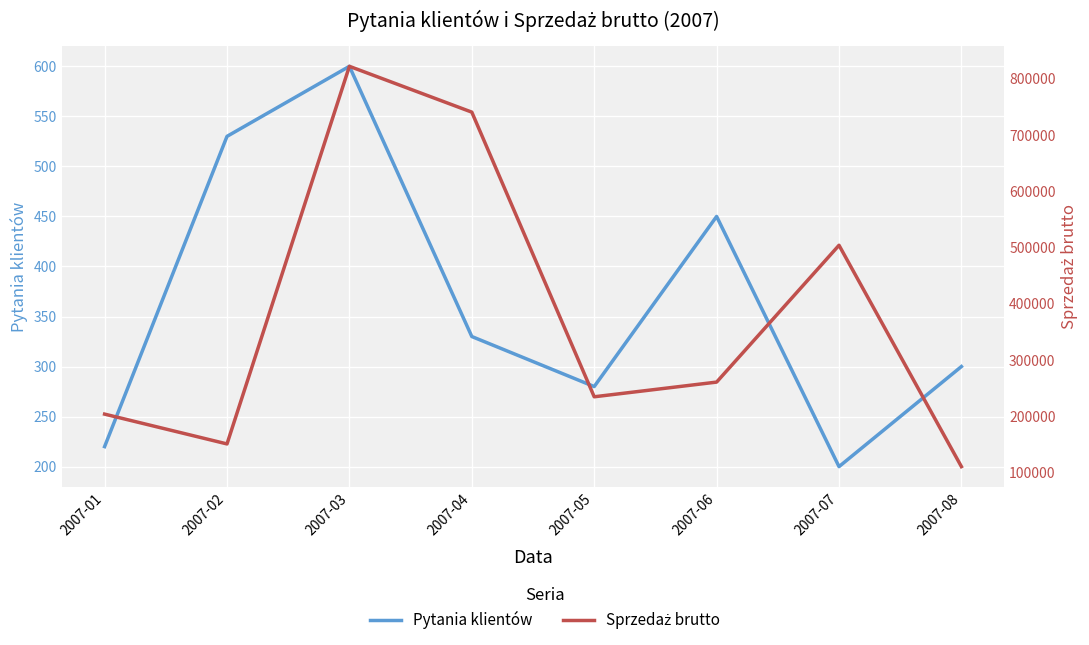

How many categories are shown in the chart?

8